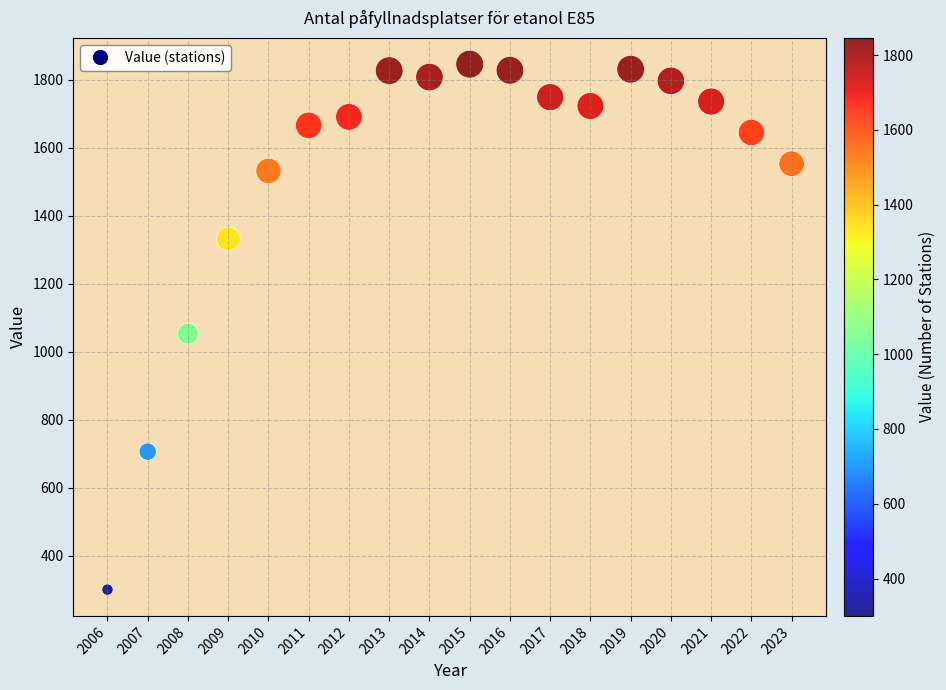

What Y value in the scatter plot is closest to 1073?

1053